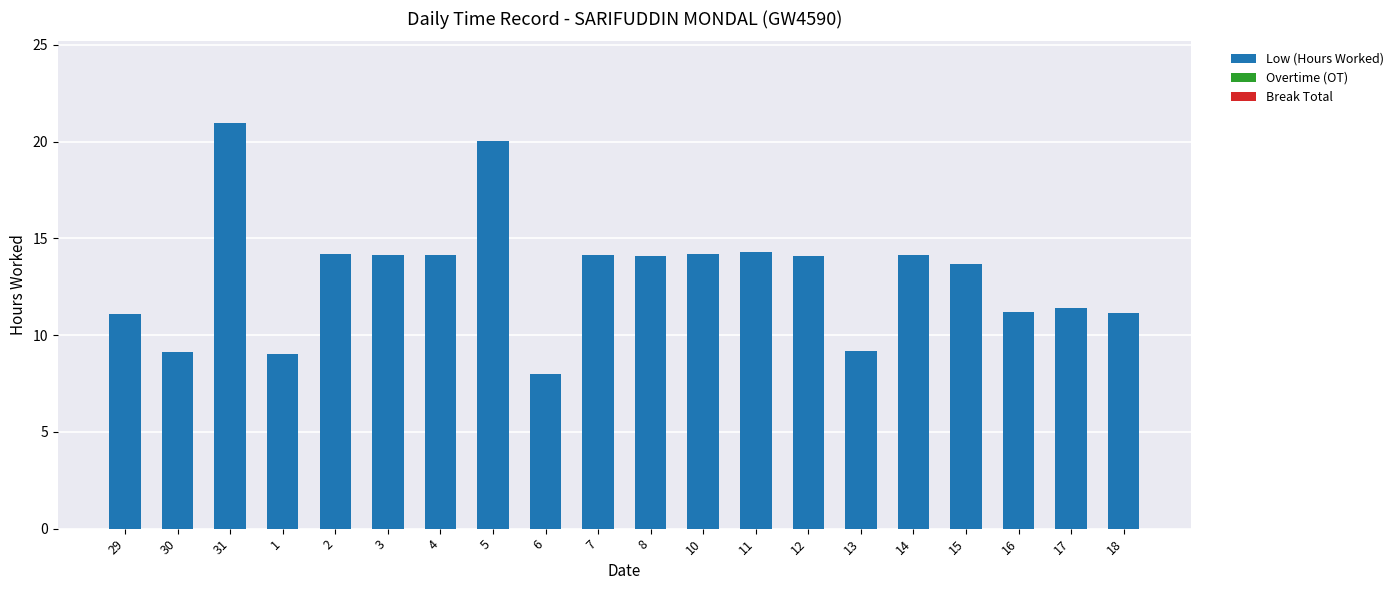

What is the maximum value shown in the chart?

21.0